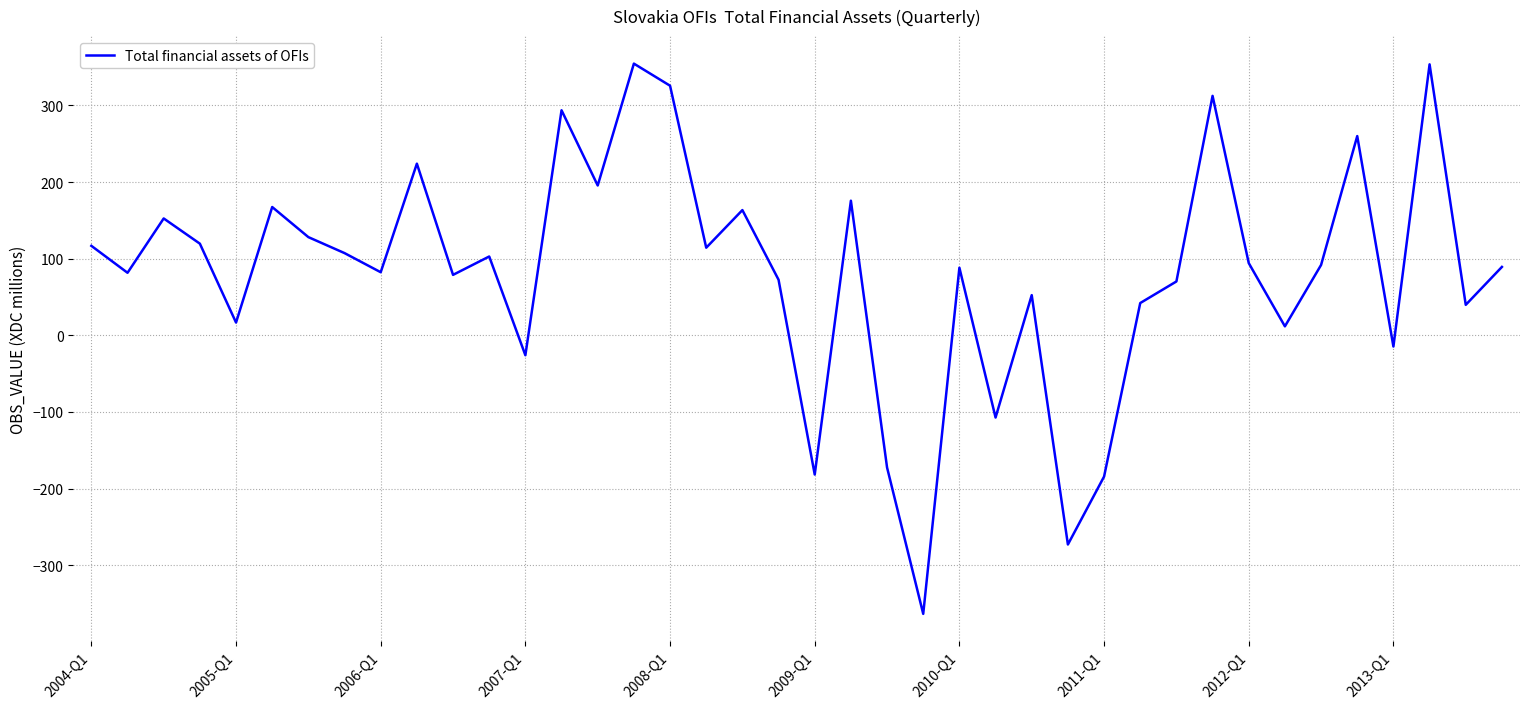

What is the difference between the maximum and minimum values?

718.1